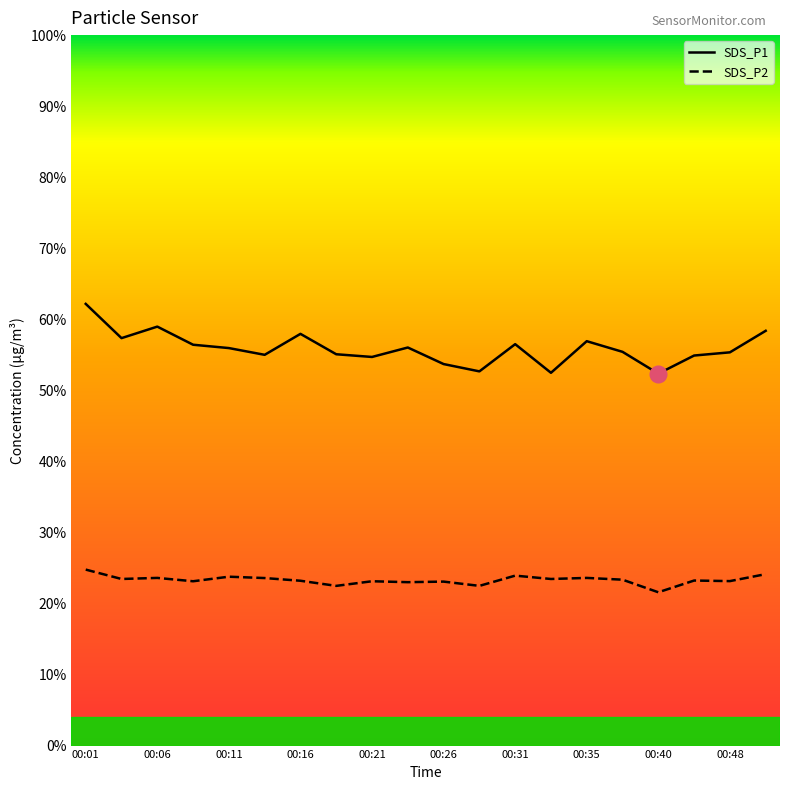

How many lines are shown in the chart?

2